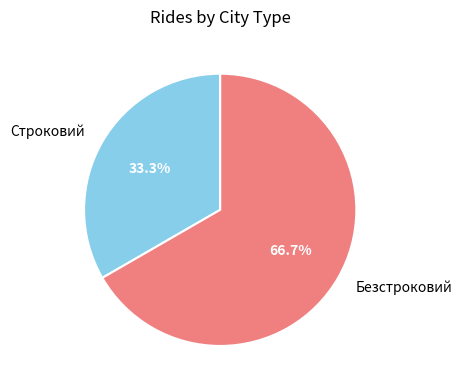

What is the majority slice?

Безстроковий